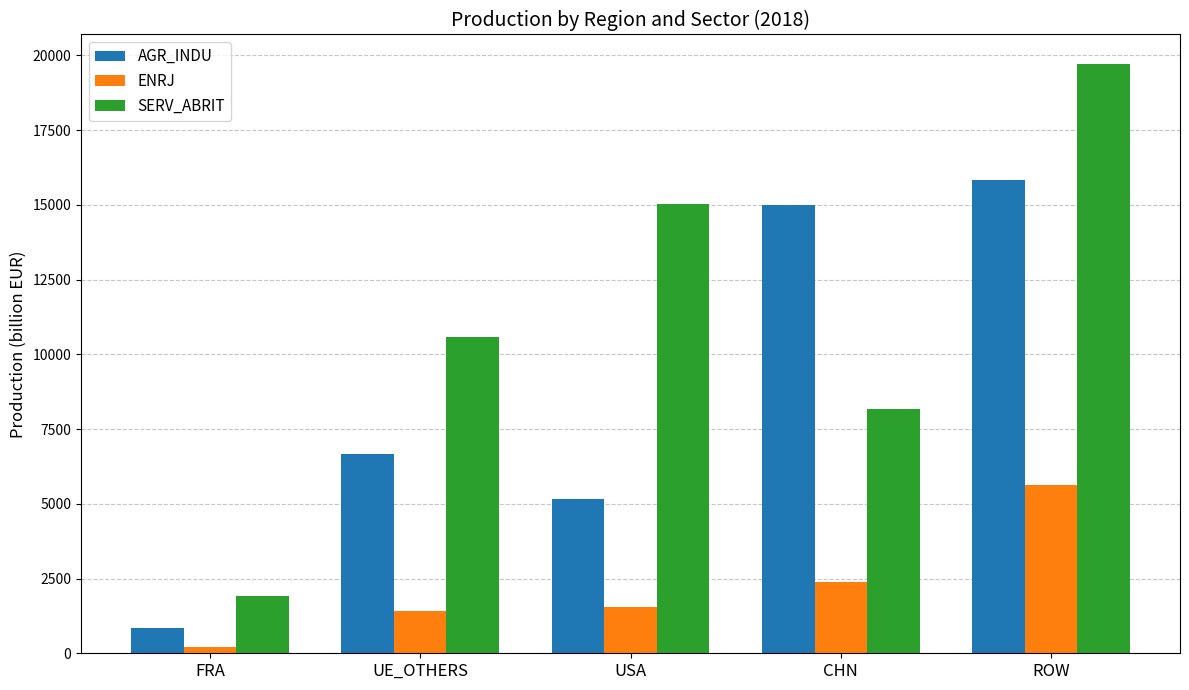

True or false: SERV_ABRIT has a value of 13808.3 at CHN.

False